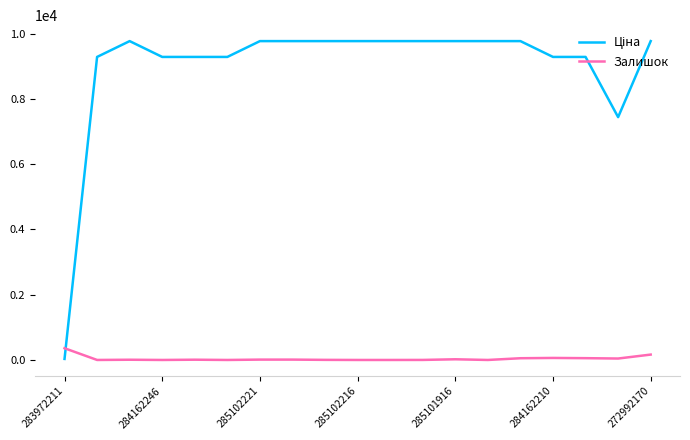

At how many categories does at least one series exceed 6192?

18